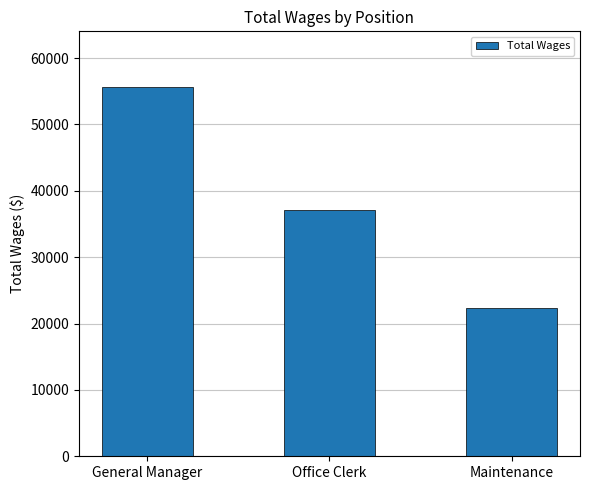

Rank the categories by value from highest to lowest.

General Manager, Office Clerk, Maintenance